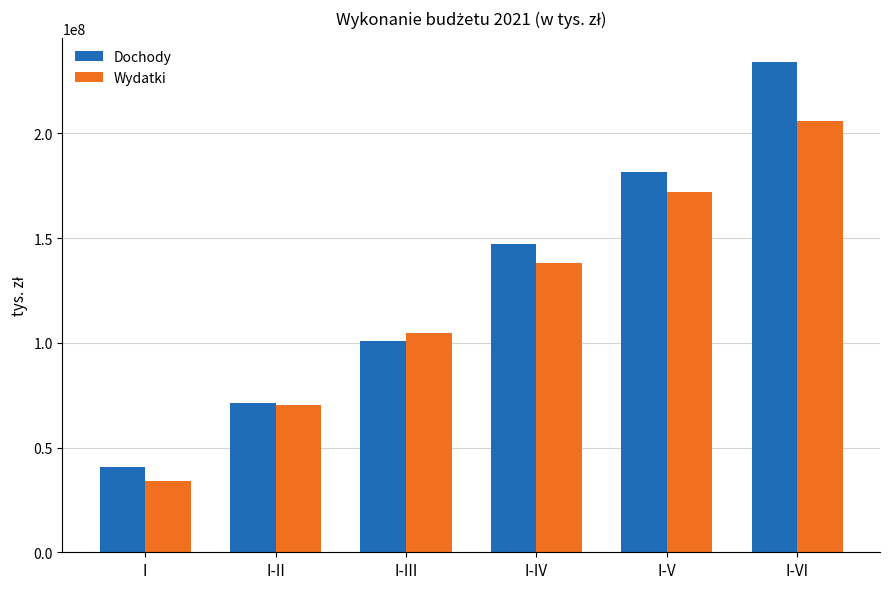

What is the minimum value for Dochody?

40655999